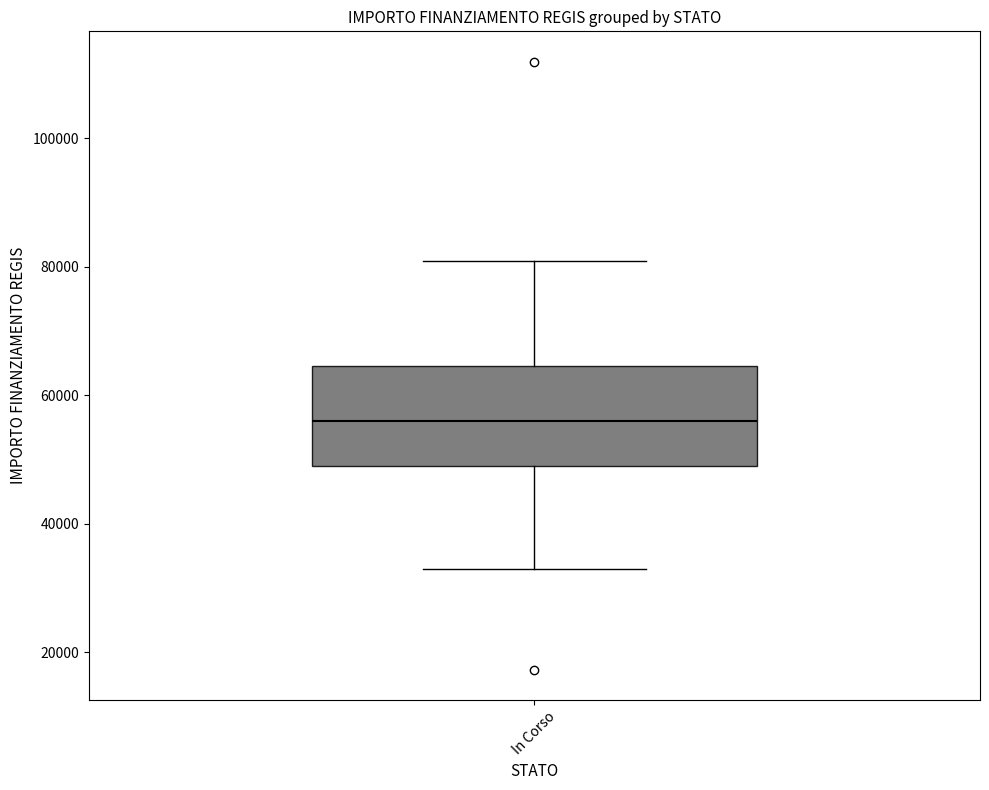

Transcribe this box plot: give where the median line is, the range the box spans, and where the two whiskers end, as read against the y-axis. The values are not printed on the chart, so give them approximately, as read against the axis.

median 56000, box 50000 to 64000, whiskers 32000 to 80000